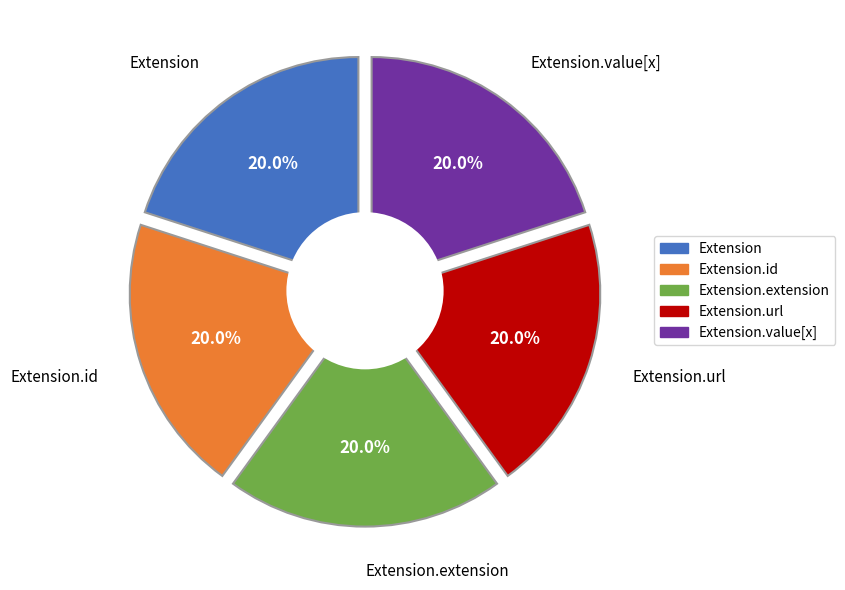

What is the largest slice in the pie chart?

Extension.url